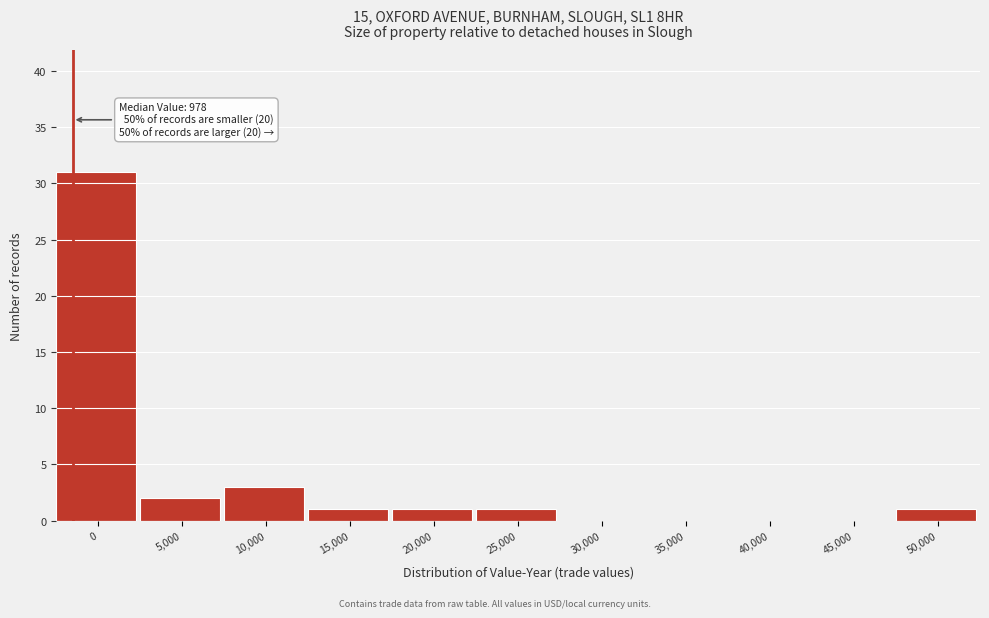

Reading right to left, transcribe all the data shown in this chart.

50,000=1	45,000=0	40,000=0	35,000=0	30,000=0	25,000=1	20,000=1	15,000=1	10,000=3	5,000=2	0=31